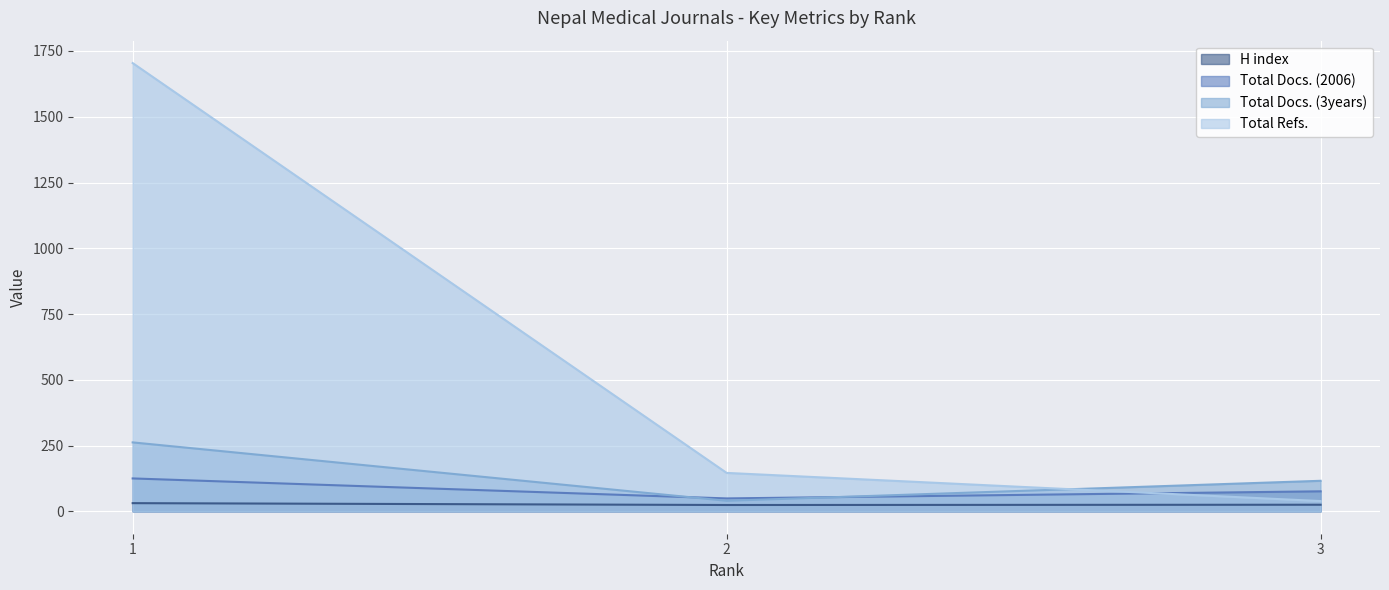

At which label does Total Docs. (2006) first exceed 76?

1